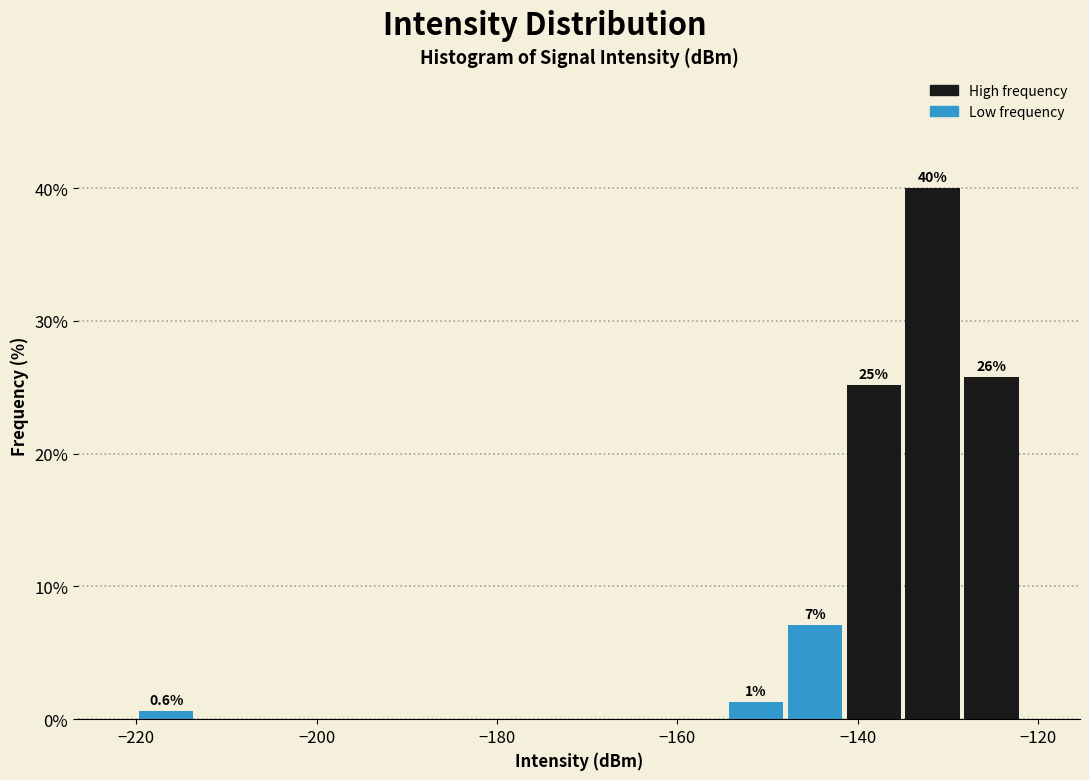

Read against the x-axis, roughly where is the centre of the tallest bar?

-132